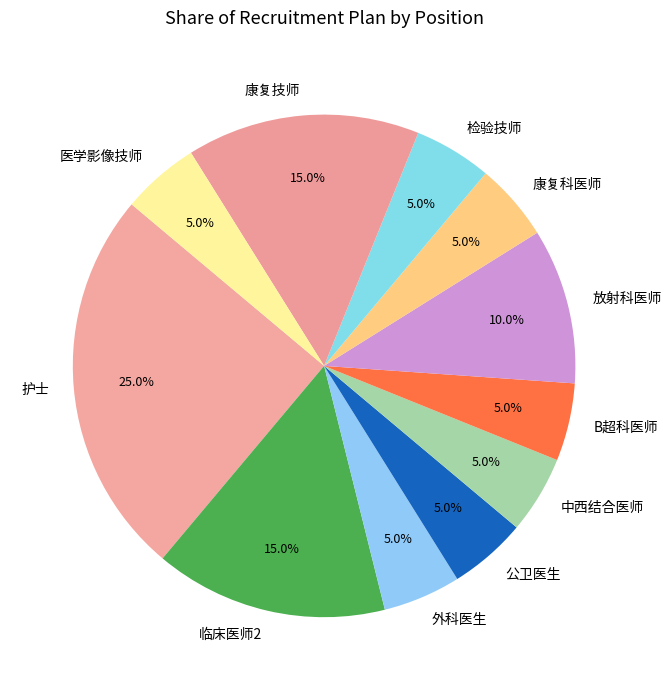

Is it true that 放射科医师 is 10% of the pie?

True